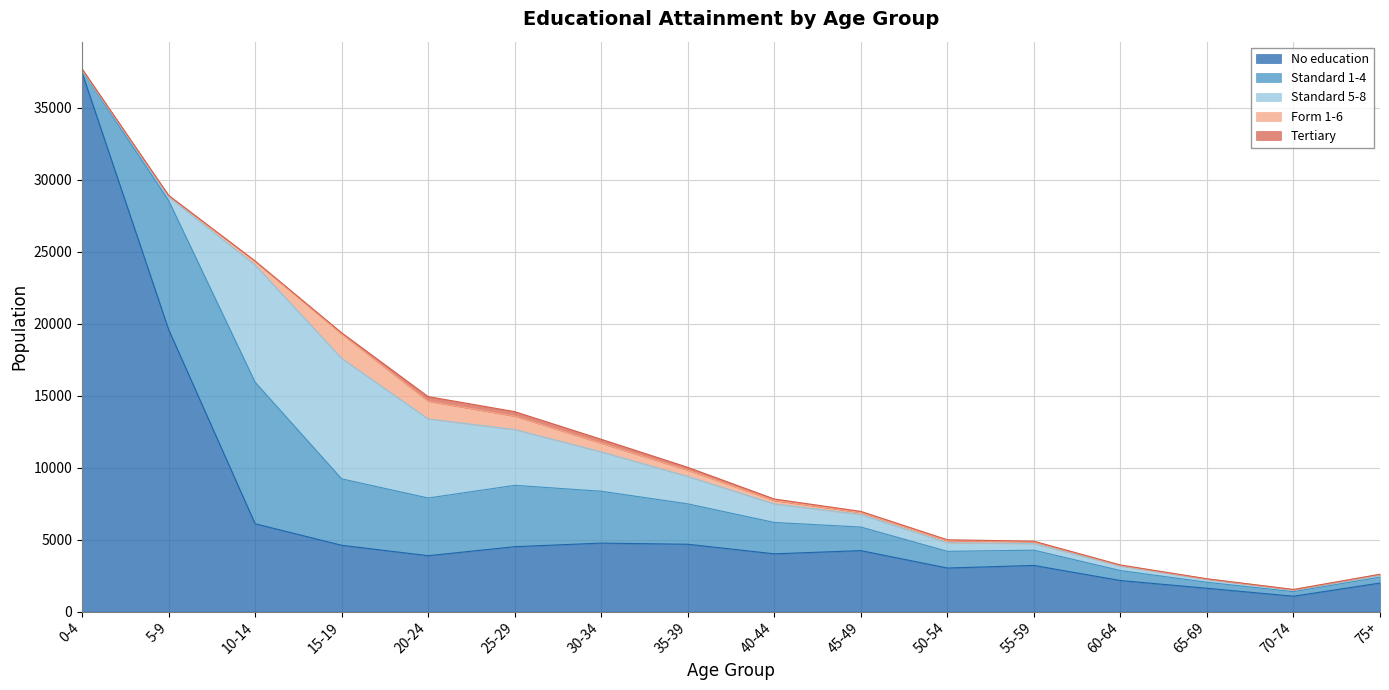

At which category does No education reach its first local peak?

30-34